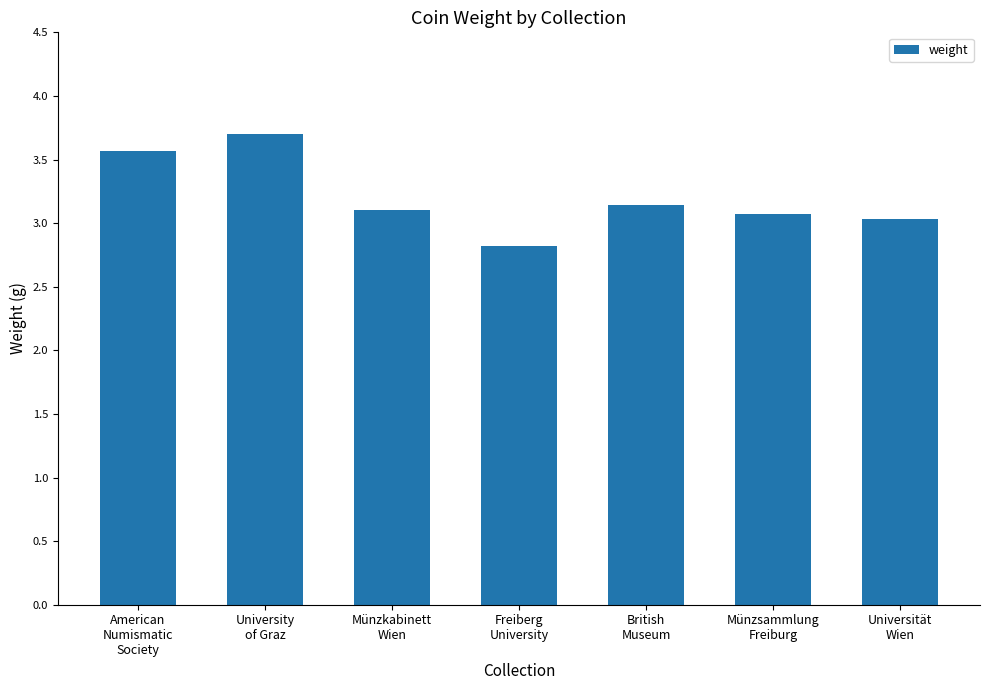

Reading right to left, what are all the values shown in this chart?

3.0	3.1	3.1	2.8	3.1	3.7	3.6